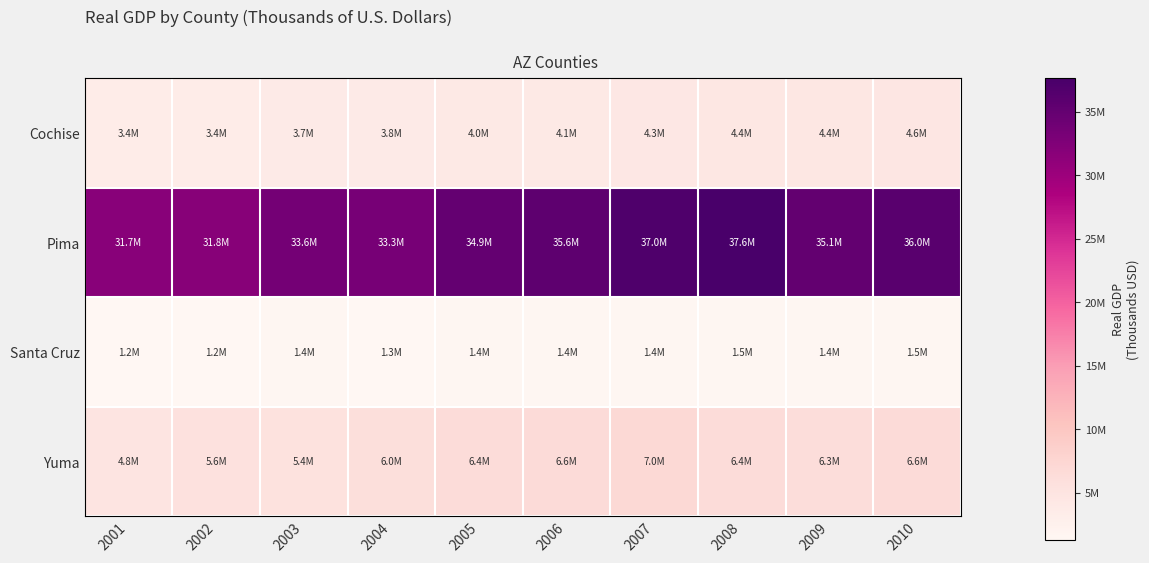

Reading right to left, extract all data points from this chart.

Cochise: 2010=4579776	2009=4422389	2008=4411343	2007=4318732	2006=4050303	2005=3981115	2004=3788897	2003=3663492	2002=3421990	2001=3382184
Pima: 2010=36033235	2009=35147543	2008=37627745	2007=37046951	2006=35598690	2005=34929991	2004=33324144	2003=33626186	2002=31835722	2001=31708281
Santa Cruz: 2010=1482508	2009=1386810	2008=1484777	2007=1449690	2006=1390441	2005=1410430	2004=1349351	2003=1417960	2002=1249669	2001=1240905
Yuma: 2010=6628188	2009=6335929	2008=6447459	2007=6952494	2006=6581377	2005=6435807	2004=6026612	2003=5424232	2002=5572289	2001=4812243